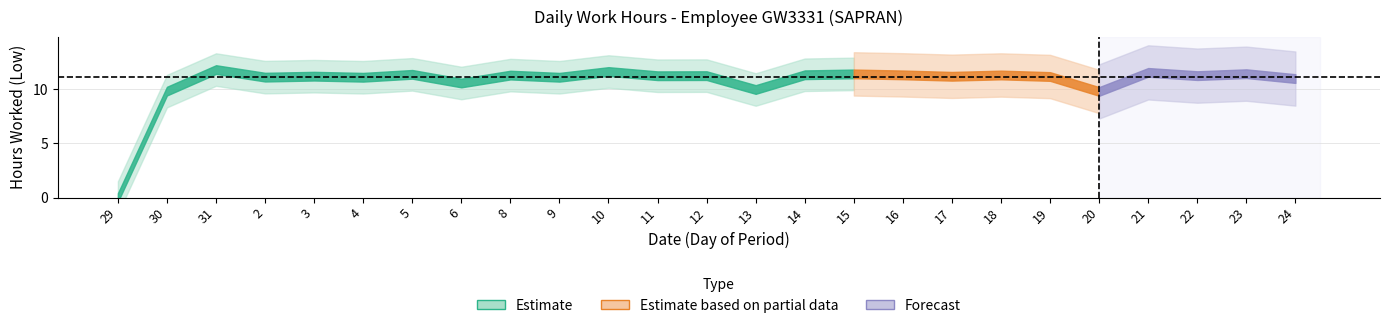

Where does the data first go above 11?

31